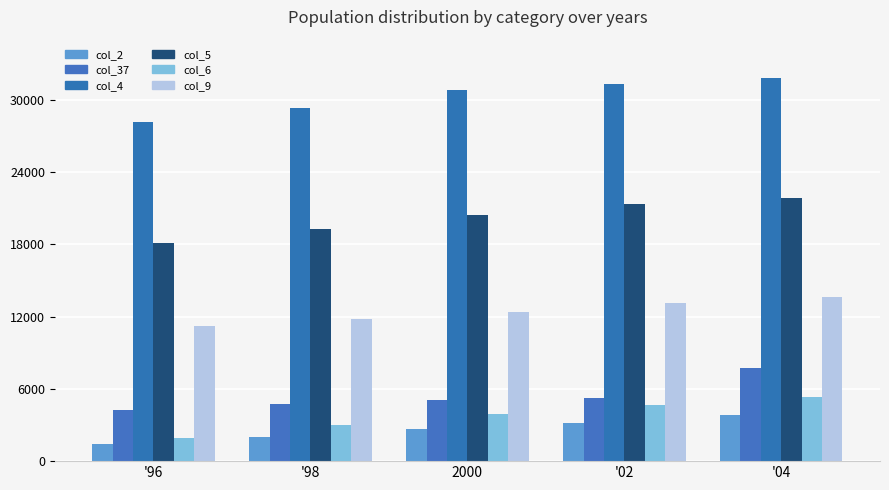

Is it true that col_4 equals 29348 at '98?

True